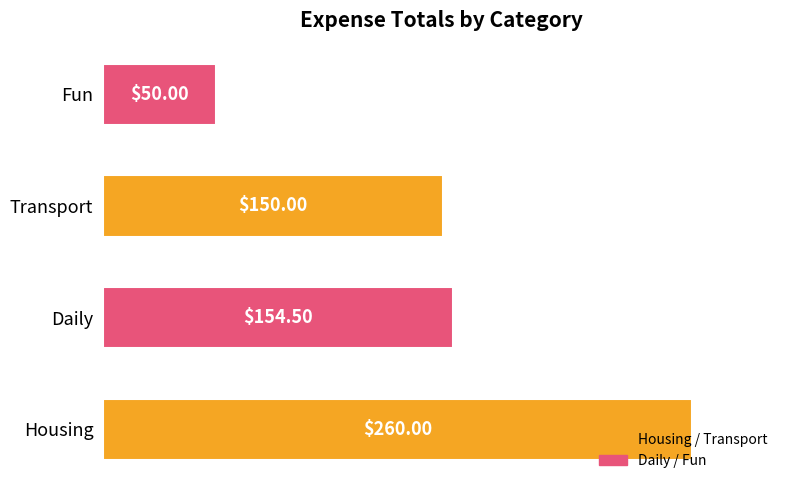

At which label is the value closest to 155?

Daily